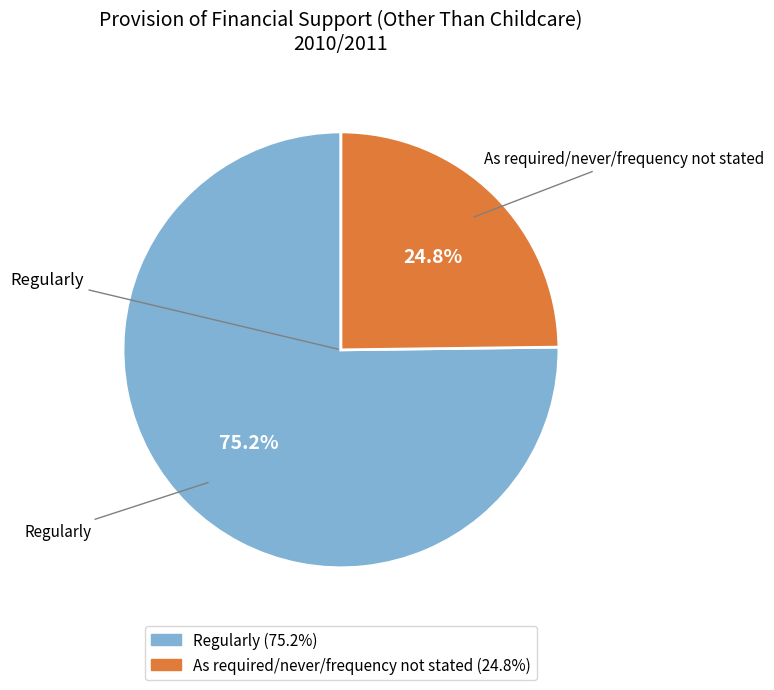

What is the total percentage of Regularly and As required/never/frequency not stated?

100.0%